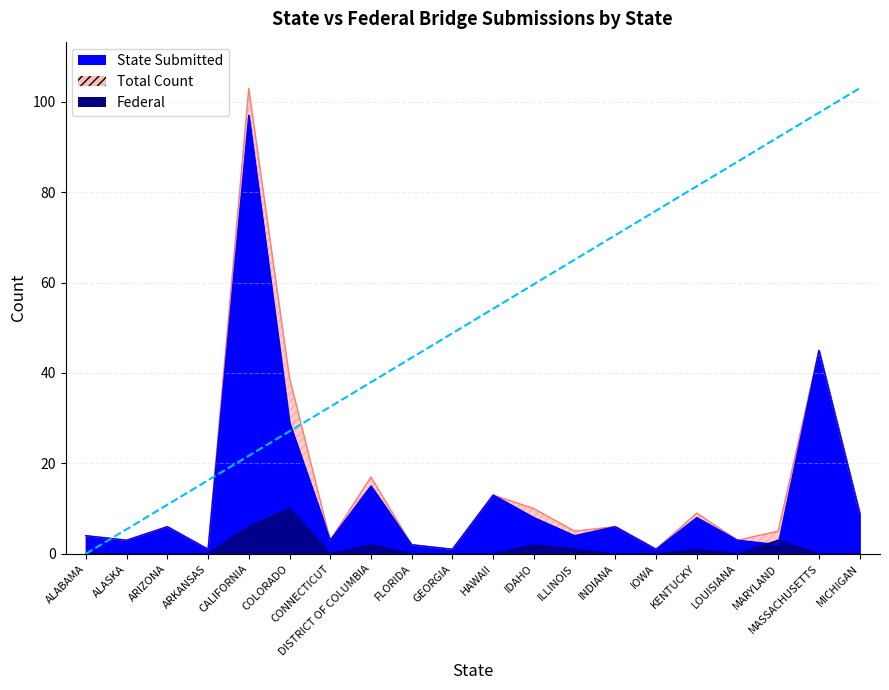

What is the average value of the Federal series?

1